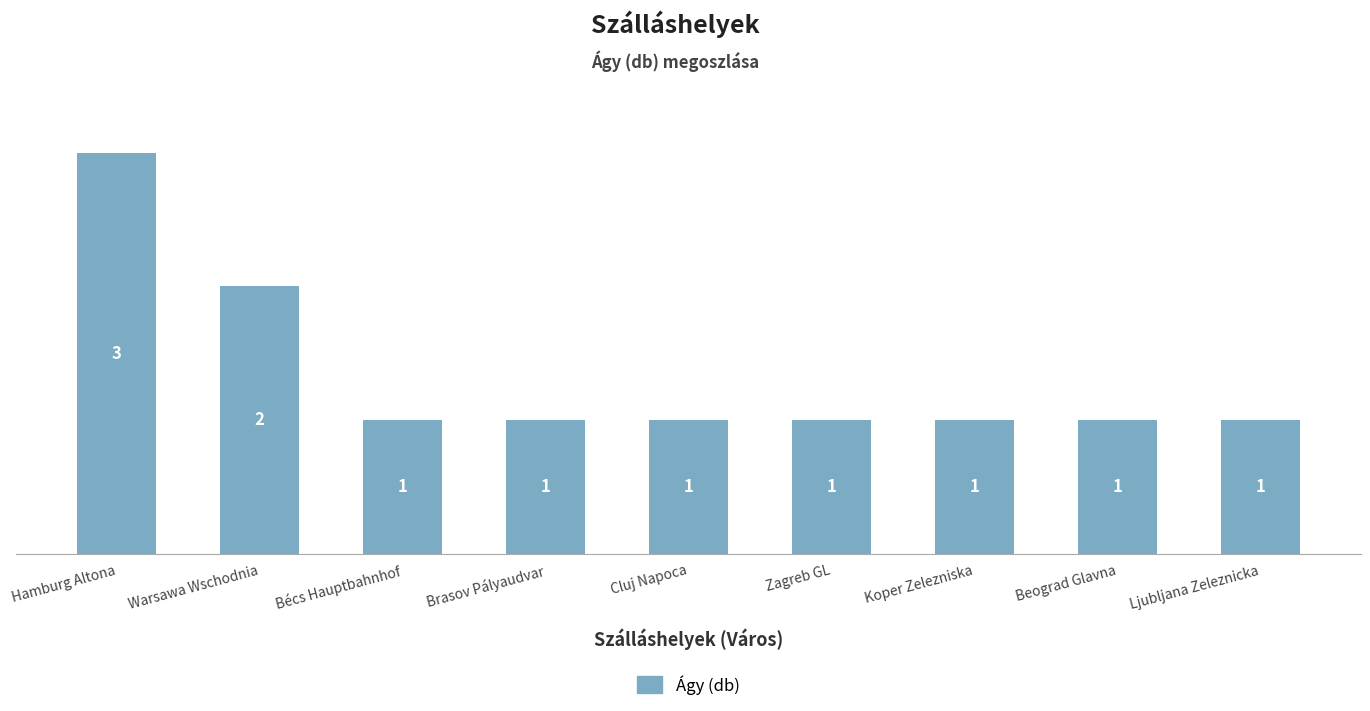

Between Ljubljana Zeleznicka and Warsawa Wschodnia, which is larger?

Warsawa Wschodnia